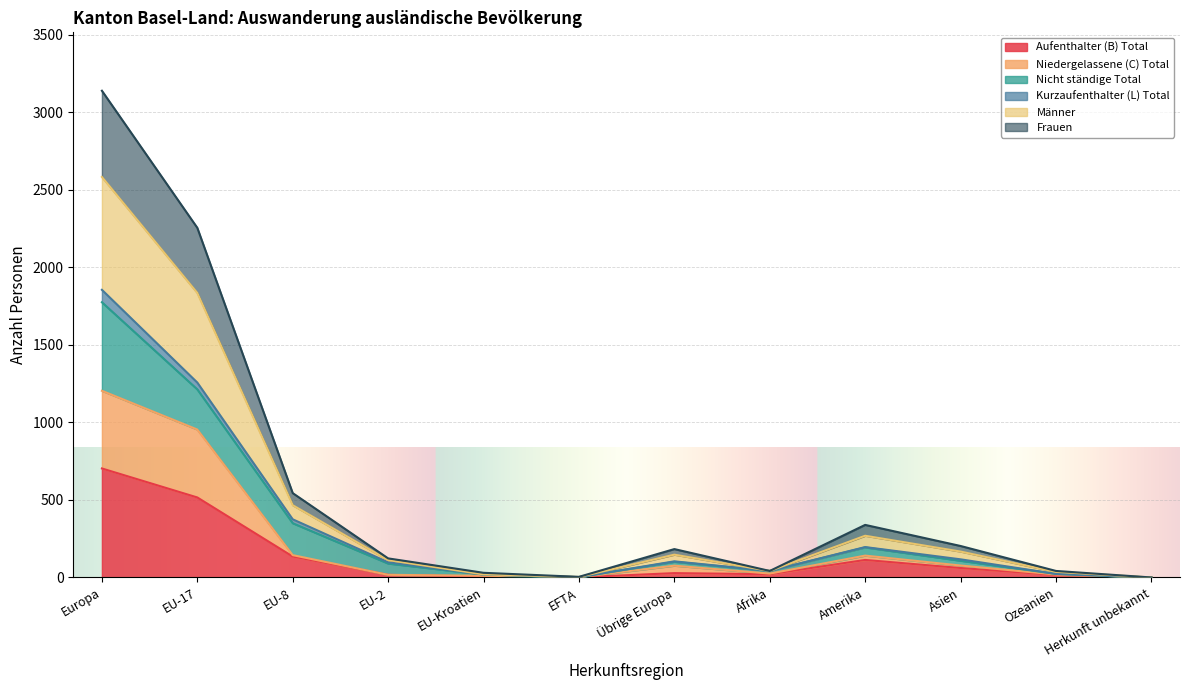

What is the label of the 3rd point from the right?

Asien